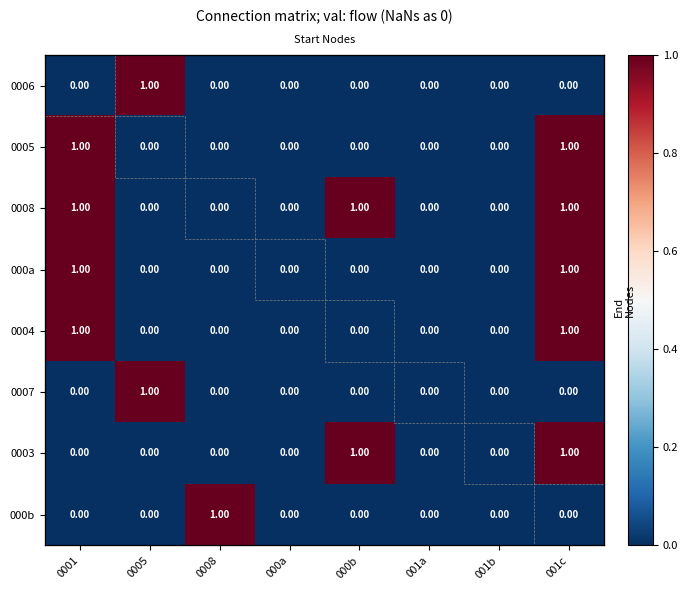

What is the sum of all 0006 values?

1